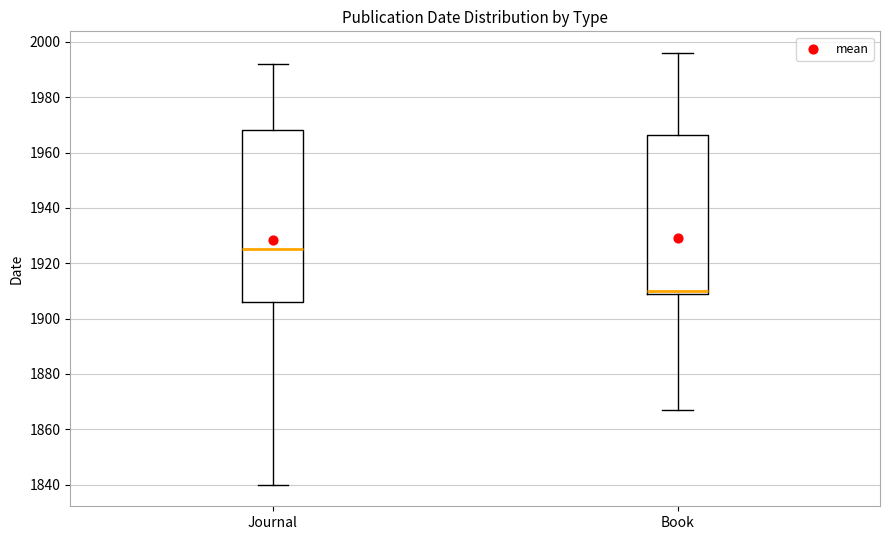

Comparing the boxes themselves (not the whiskers), which one is the tallest?

Journal